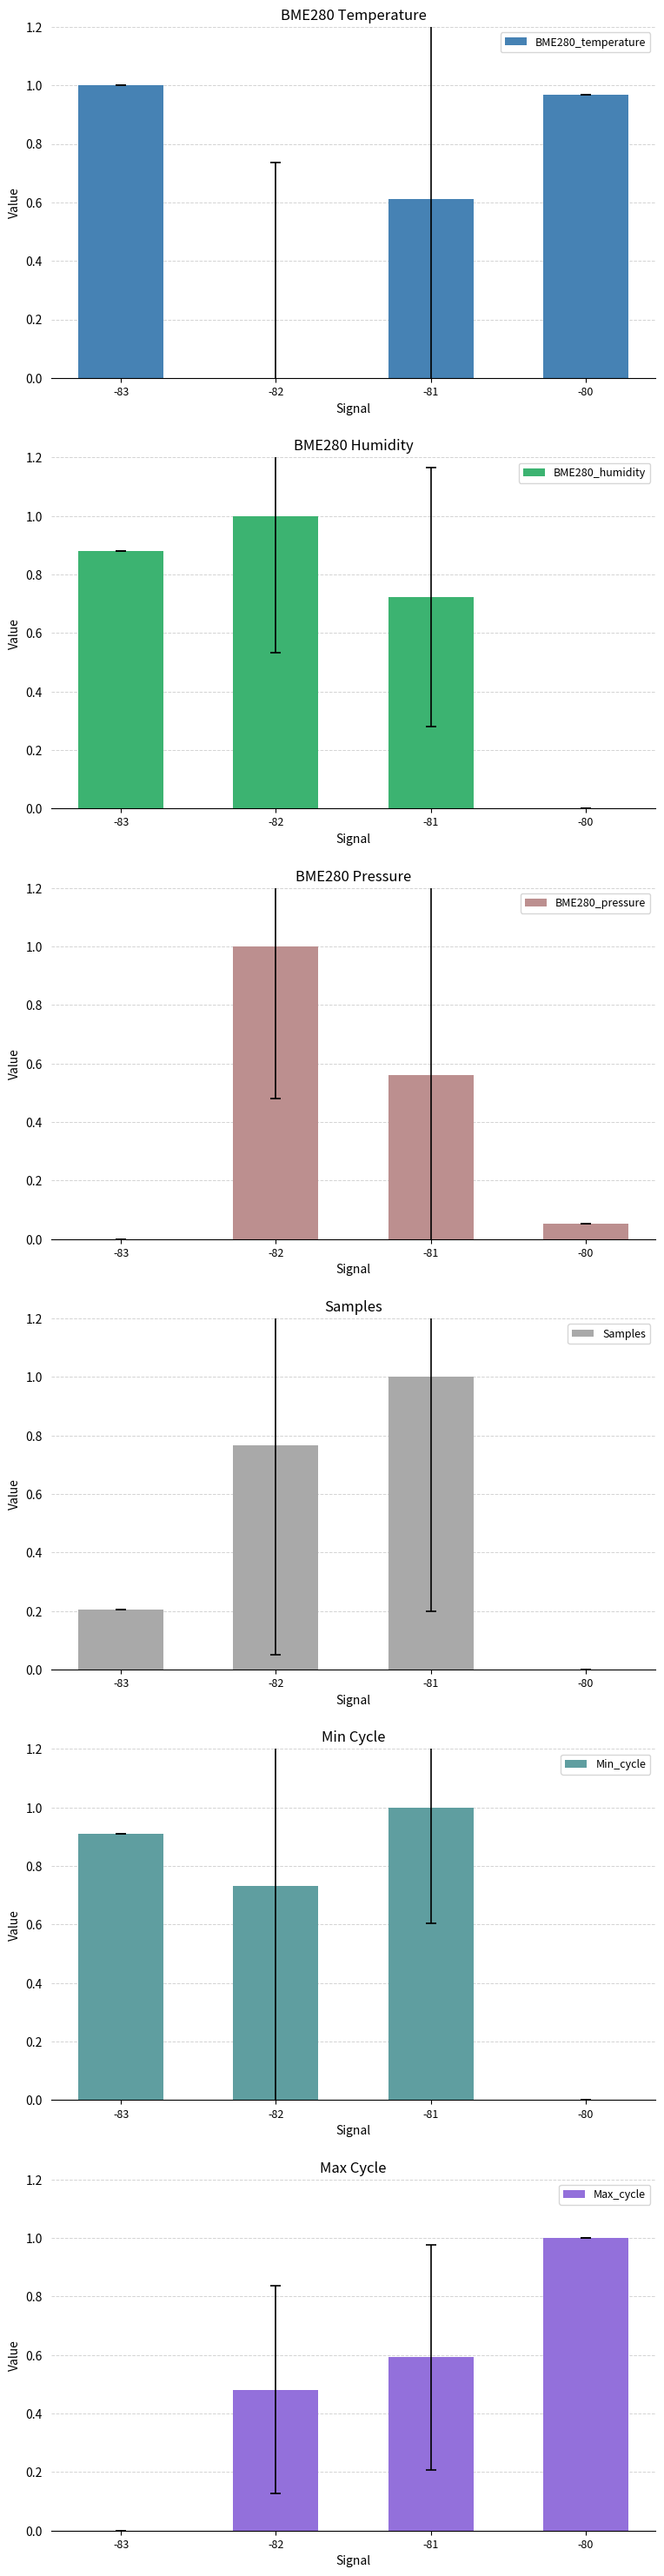

What is the total value across all series at -82?

4.0